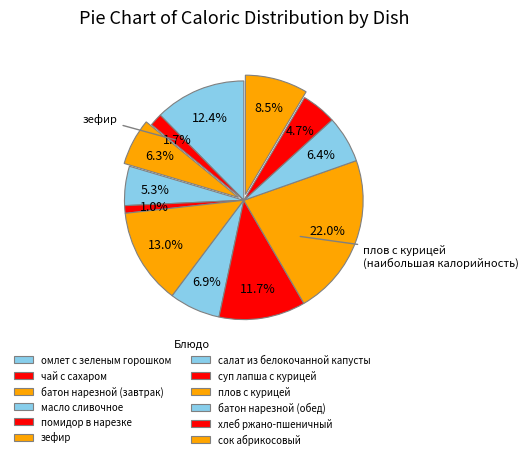

How many slices are in this pie chart?

12